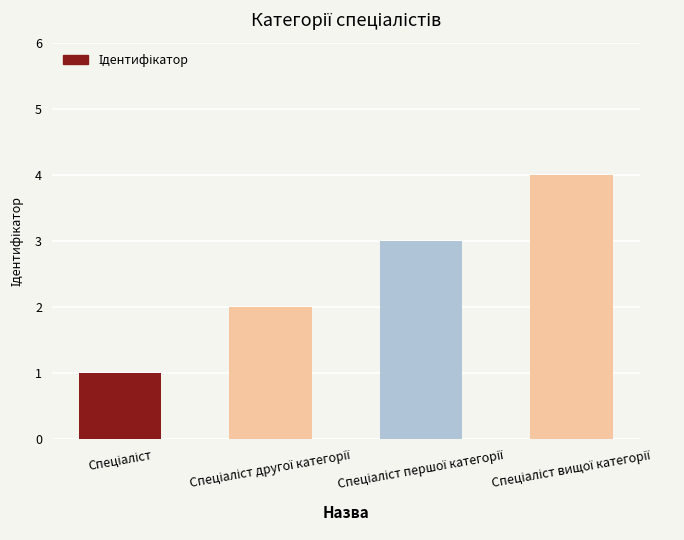

What is the sum of all values?

10